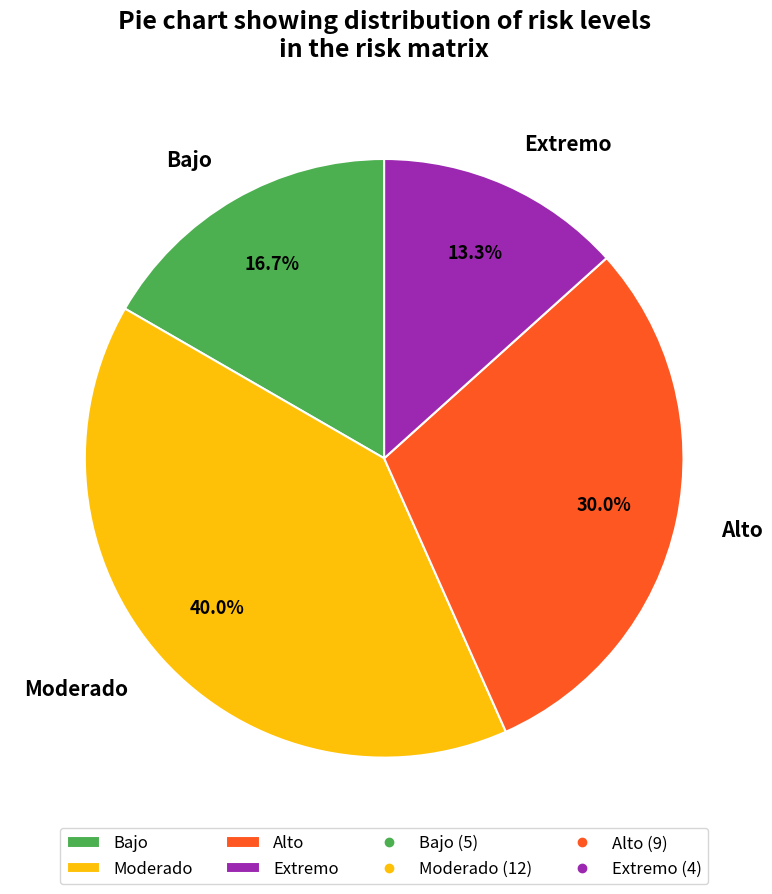

To the nearest percent, what portion does Bajo represent?

17%